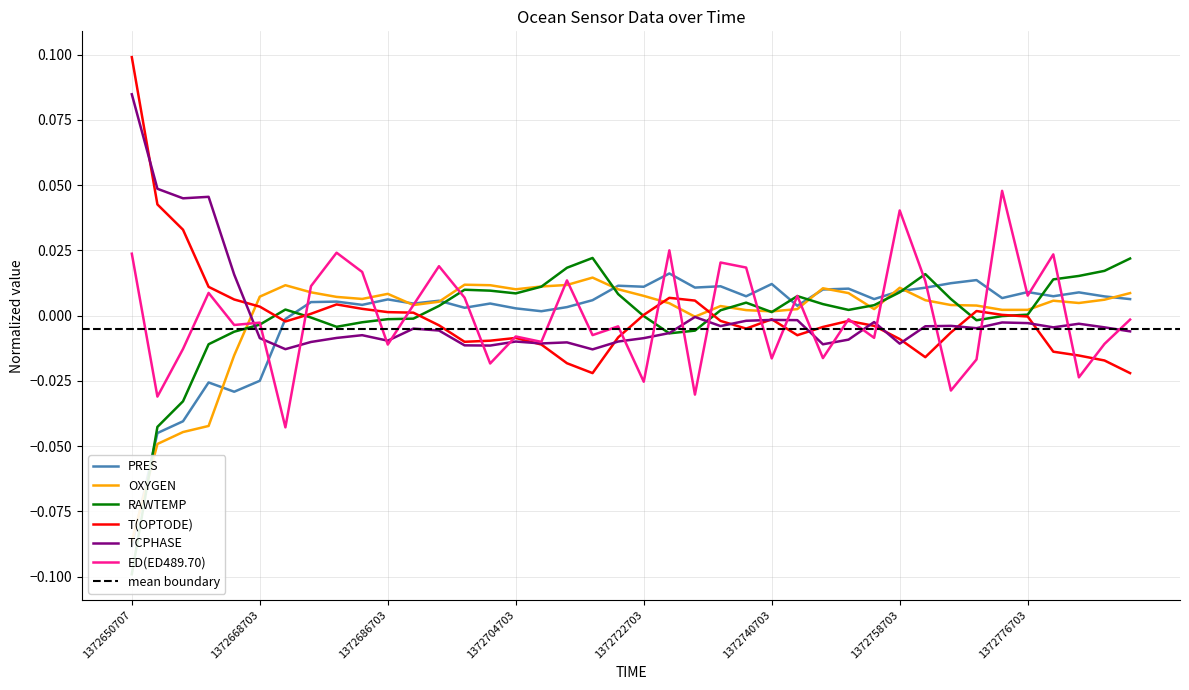

What is the lowest value of the OXYGEN series?

-0.1